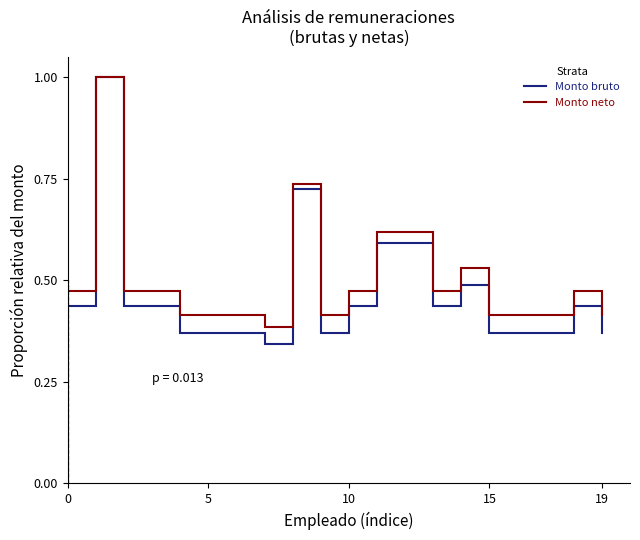

What is the highest value of the Monto neto series?

1.0